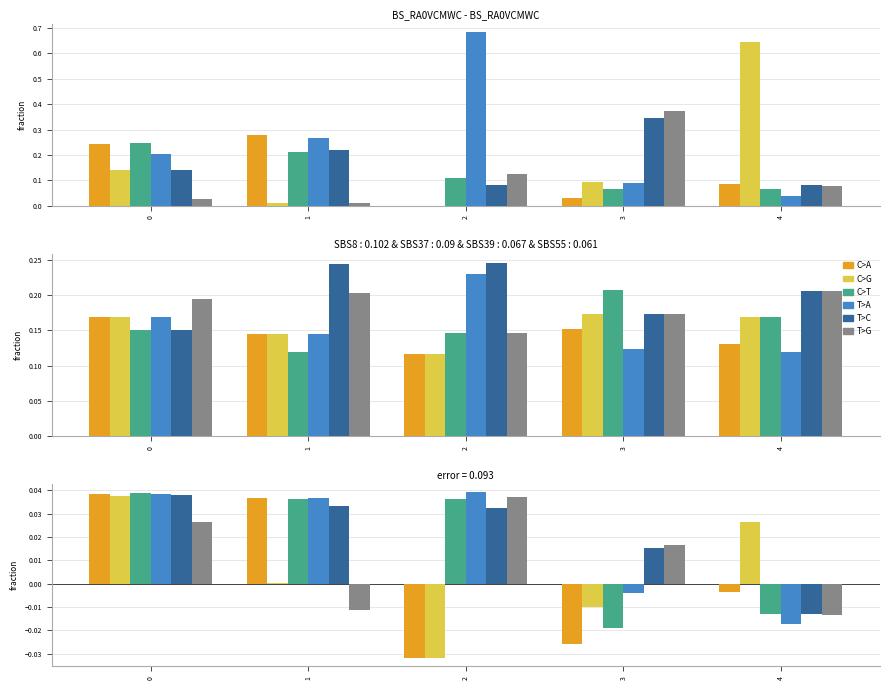

Is the value of T>A at 0 greater than the value of T>C at 0?

Yes